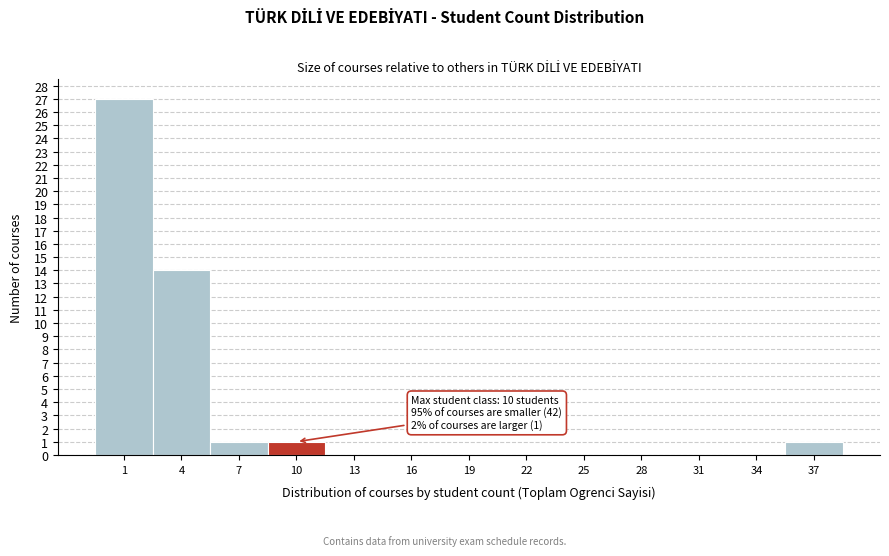

Reading left to right, extract all data points from this chart.

1=27	4=14	7=1	10=1	13=0	16=0	19=0	22=0	25=0	28=0	31=0	34=0	37=1